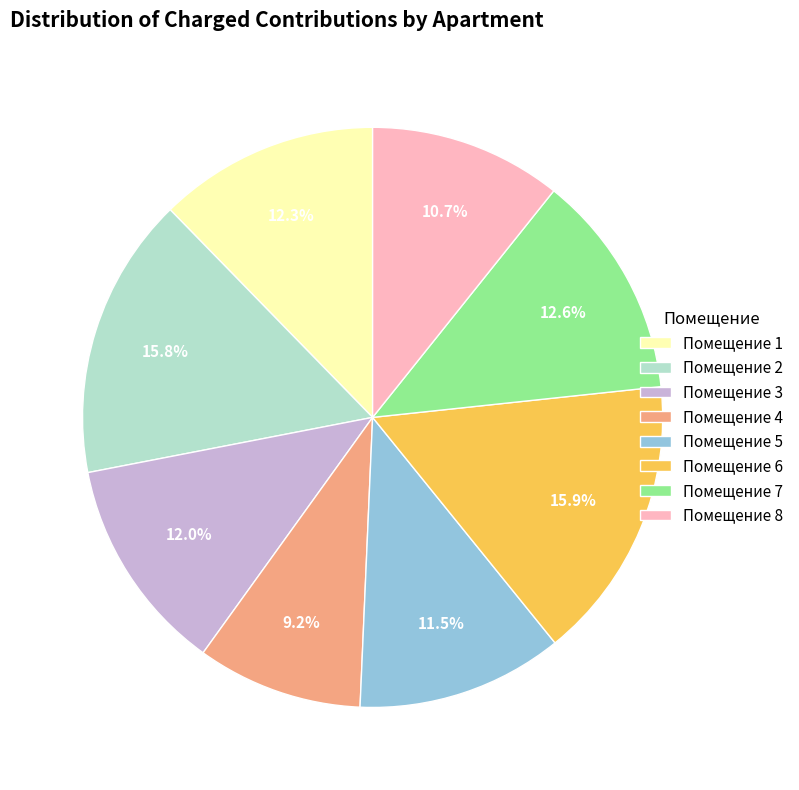

To the nearest percent, what is the average slice percentage?

12%